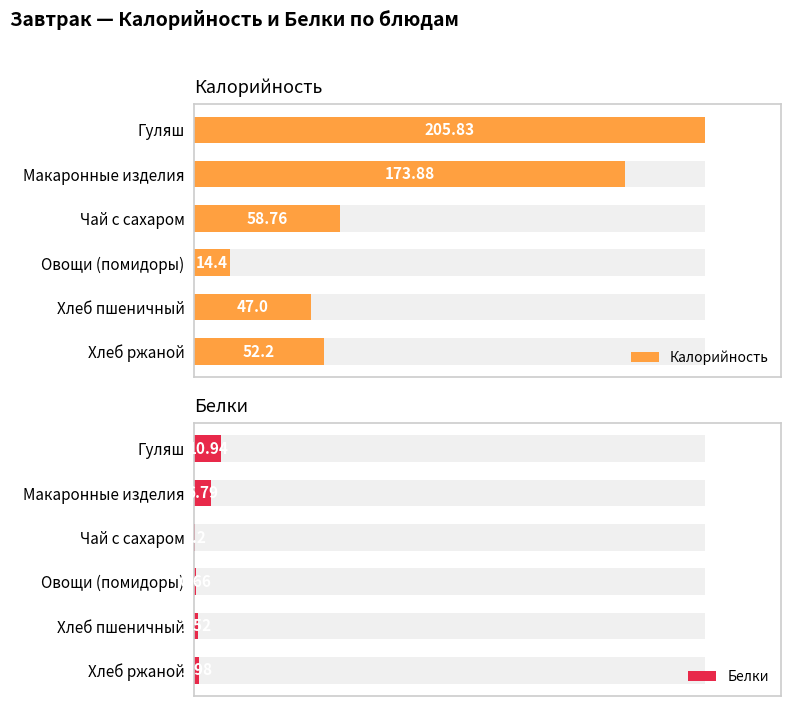

What is the spread (max minus min) of values at Хлеб ржаной?

50.2